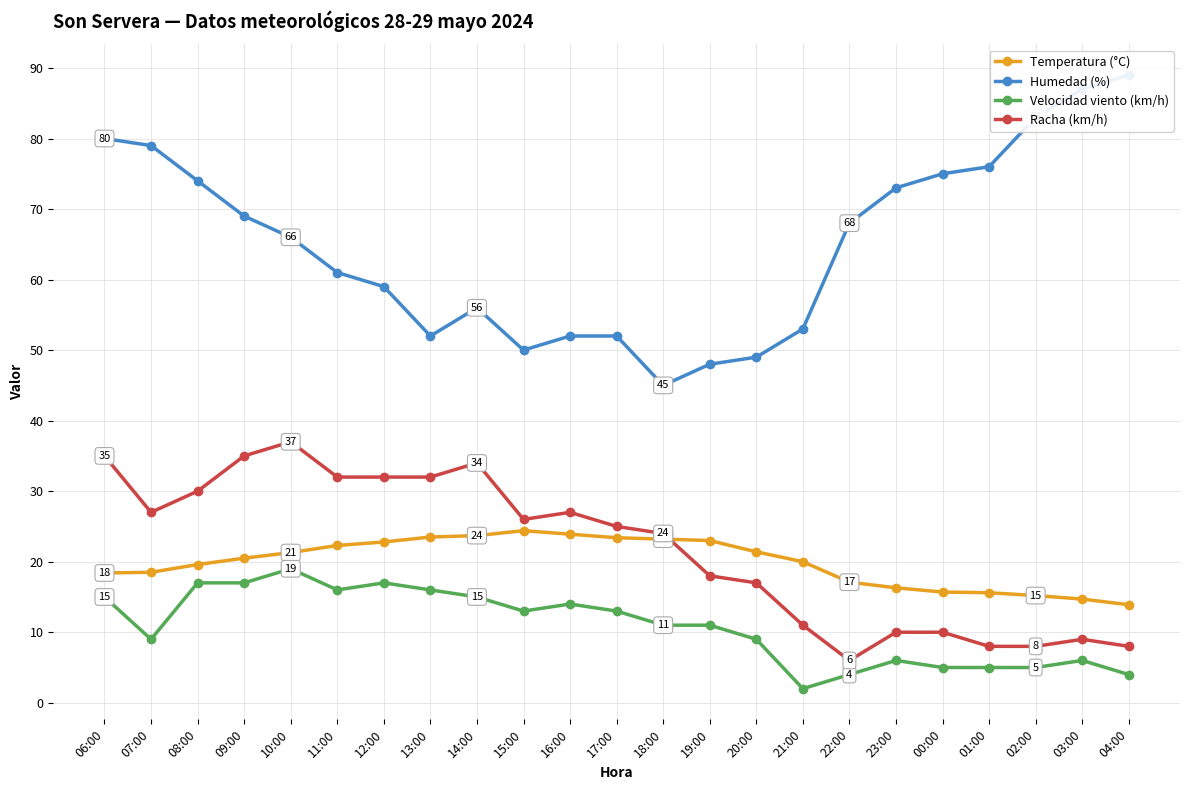

Between 07:00 and 09:00, which series saw the biggest shift?

Humedad (%)